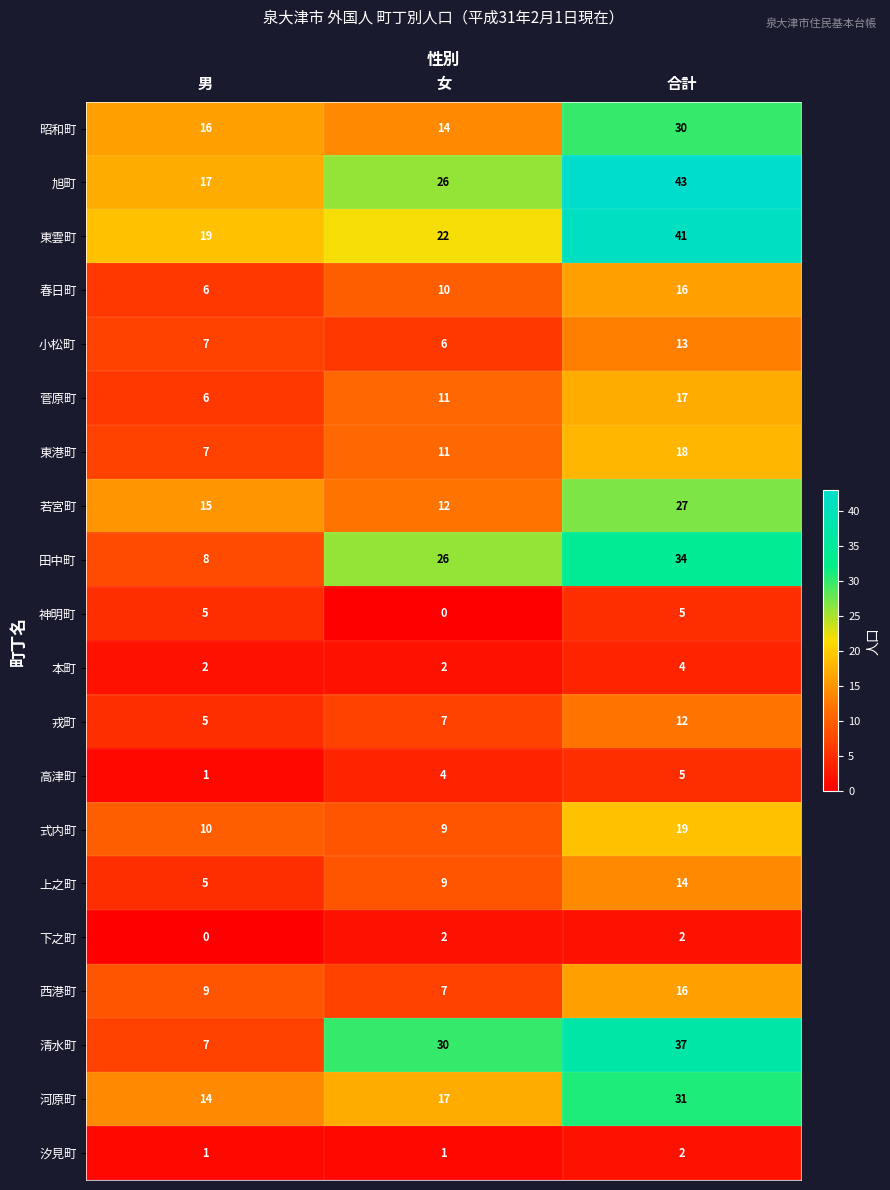

Is the value of 西港町 at 女 greater than the value of 田中町 at 男?

No